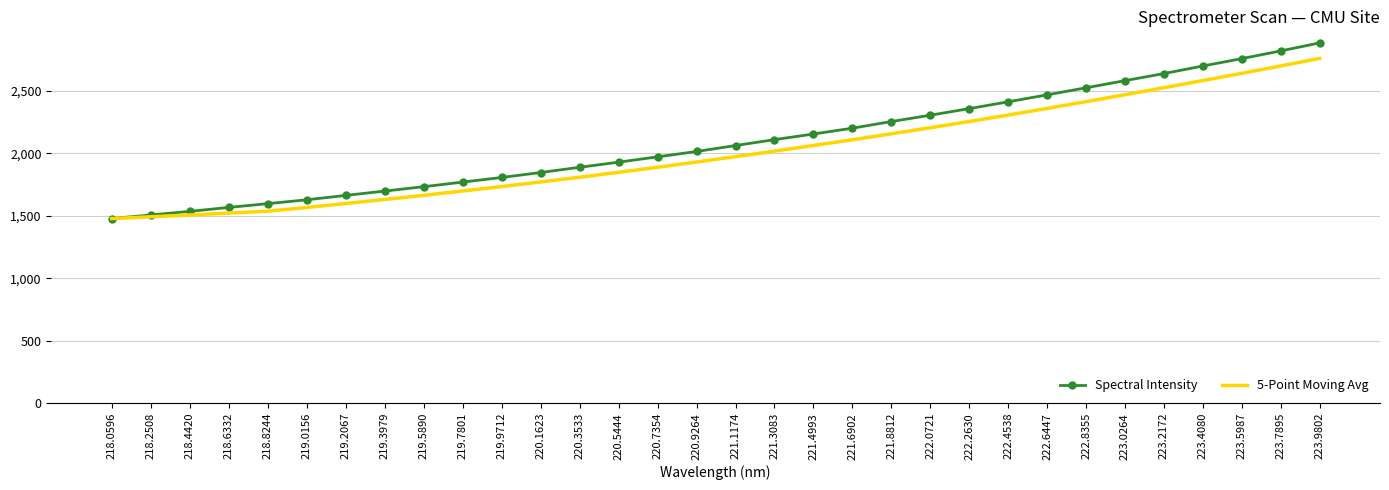

Which series has the largest total across all categories?

Spectral Intensity